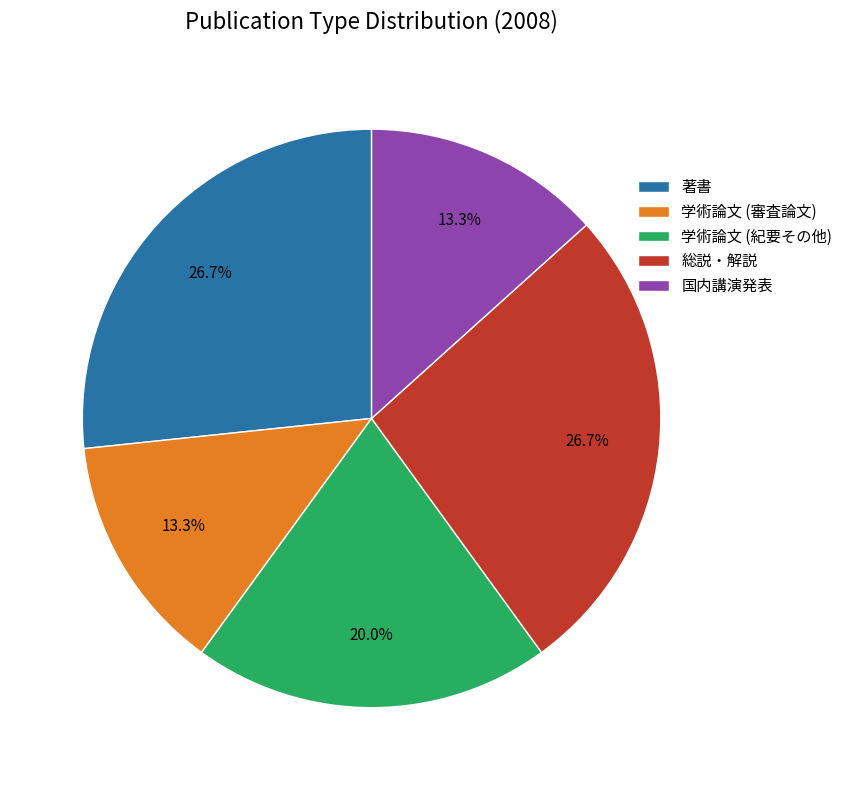

Combined, what portion of the pie is 総説・解説 and 学術論文 (審査論文)?

40.0%